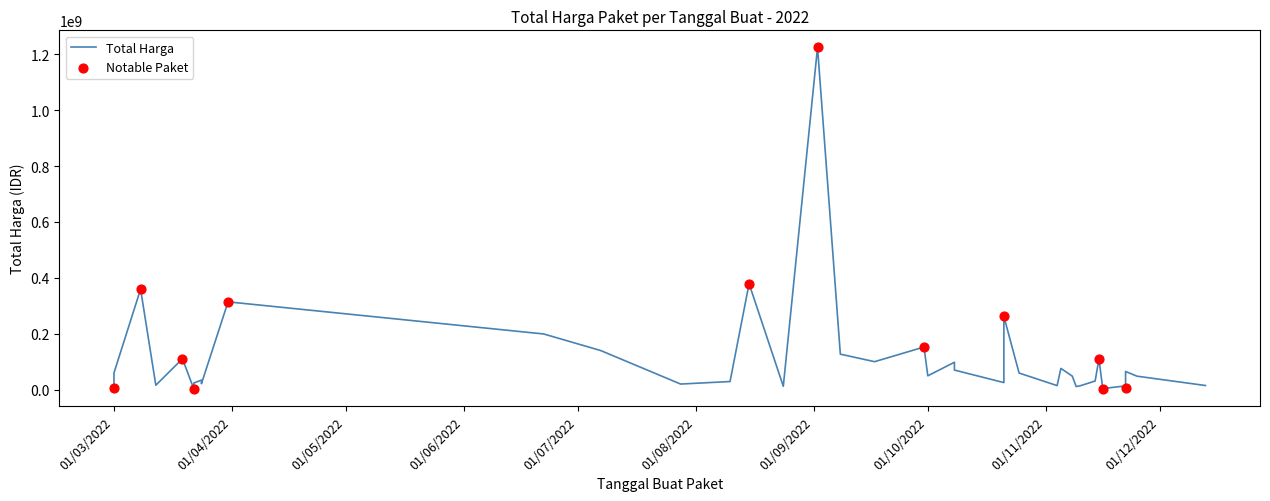

What is the change in value from 20 to 31?

-192264000